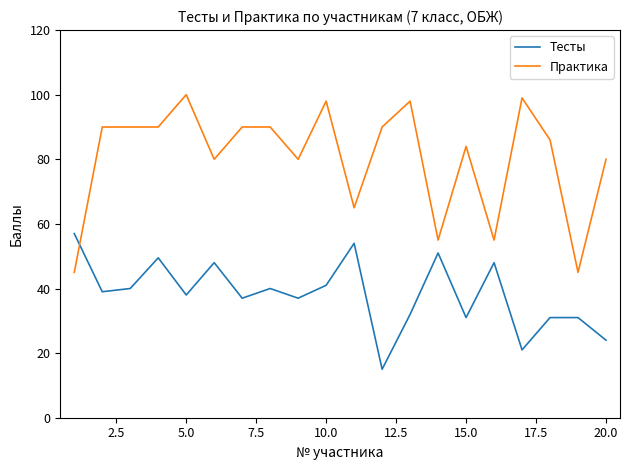

Which series has the largest total across all categories?

Практика